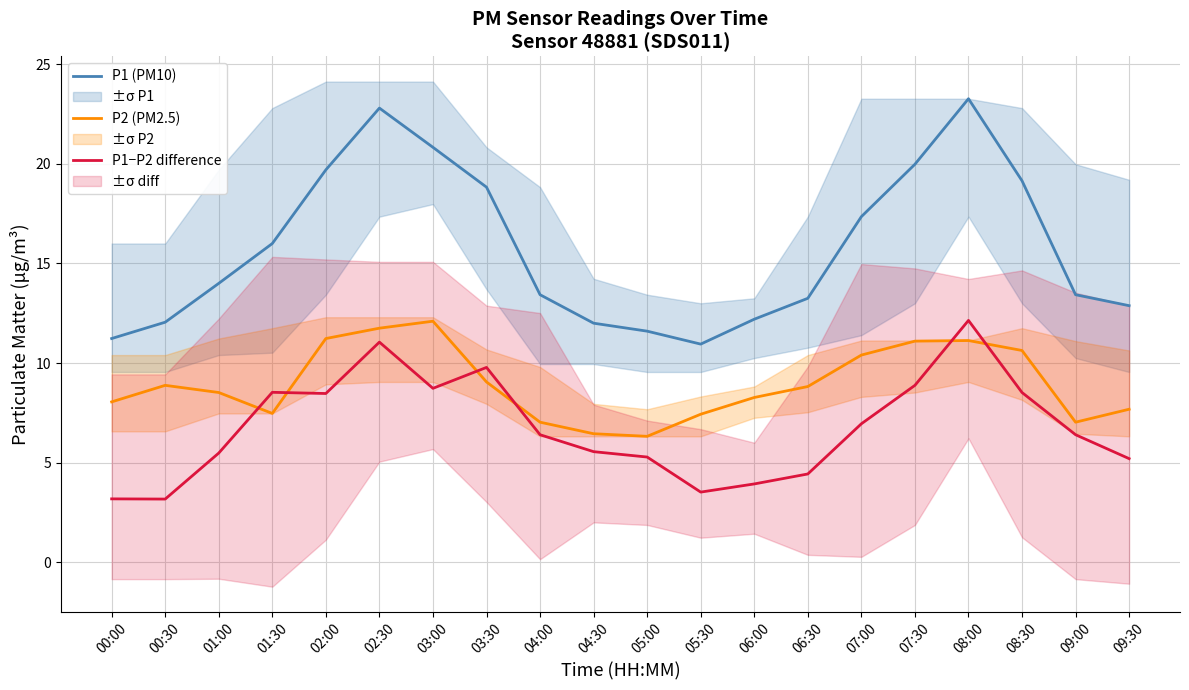

How many categories are shown in the chart?

20